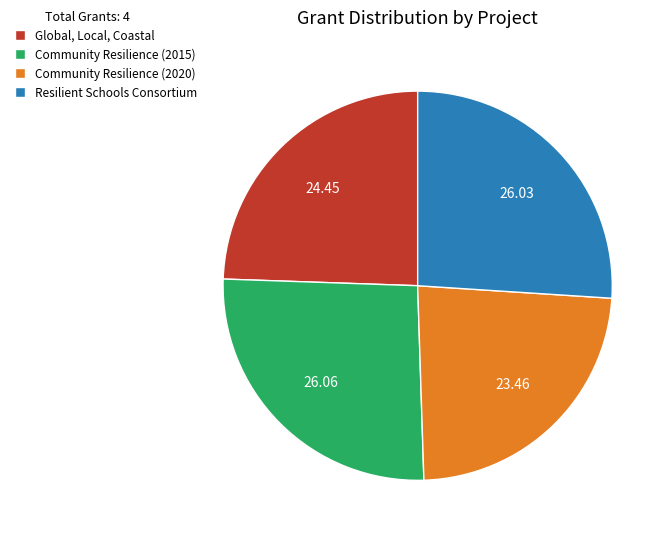

Approximately how many times larger is the value at Community Resilience (2015) compared to Global, Local, Coastal?

1.1